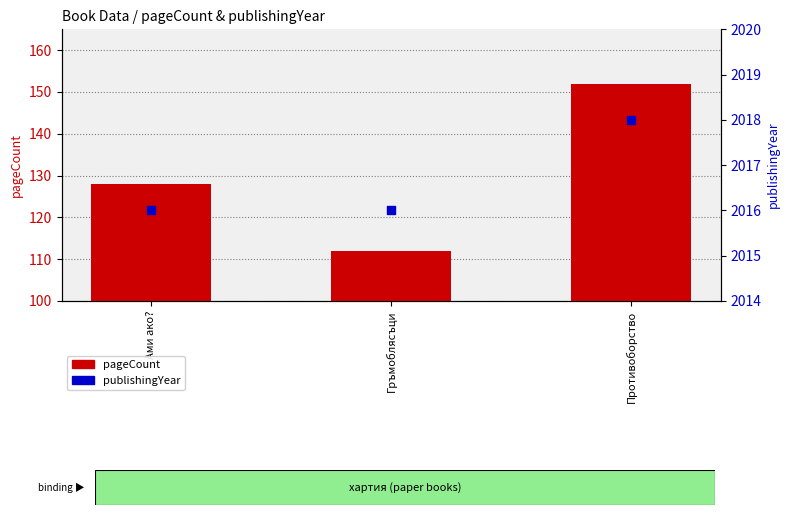

What are all the series names shown in the legend?

pageCount, publishingYear